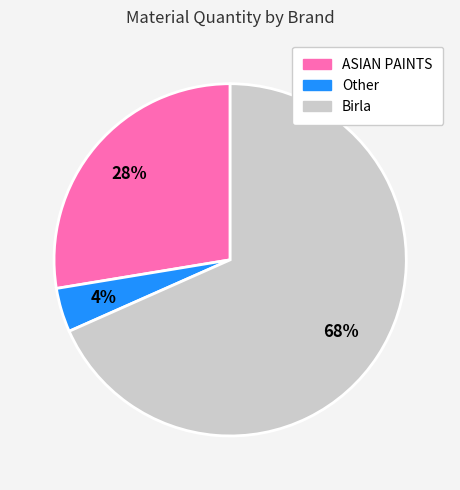

Does any single category account for the majority?

Yes